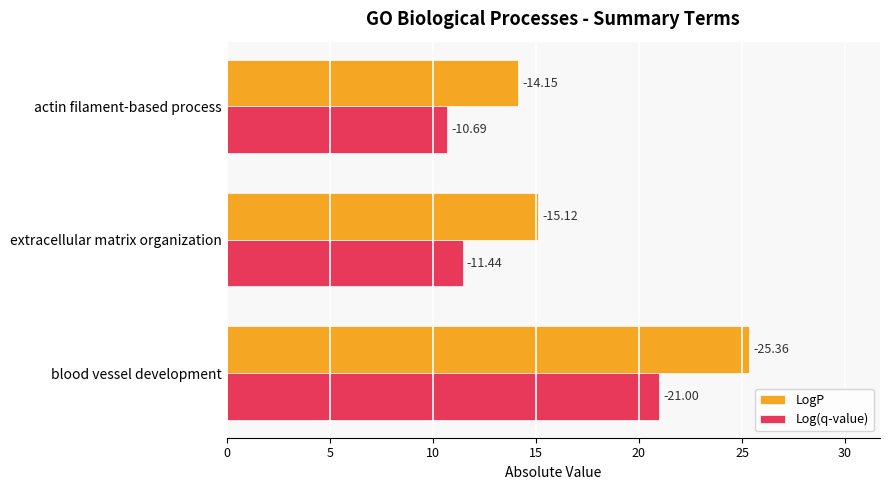

What are all the series names shown in the legend?

LogP, Log(q-value)